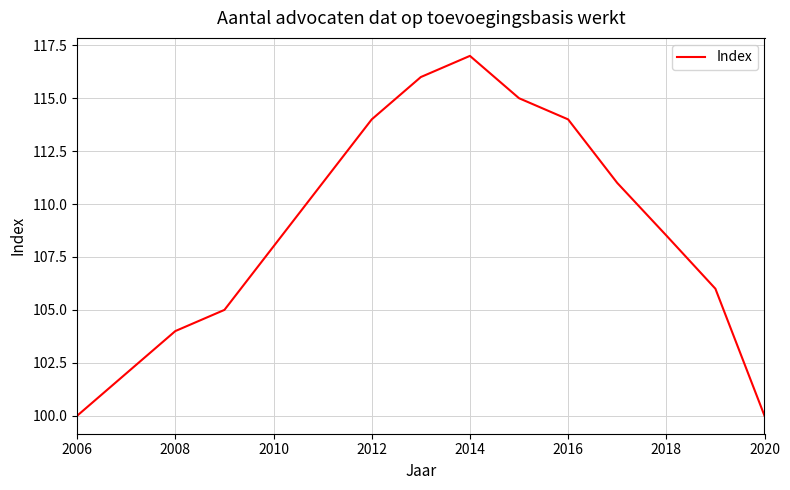

What is the difference between the second highest and minimum values?

16.0